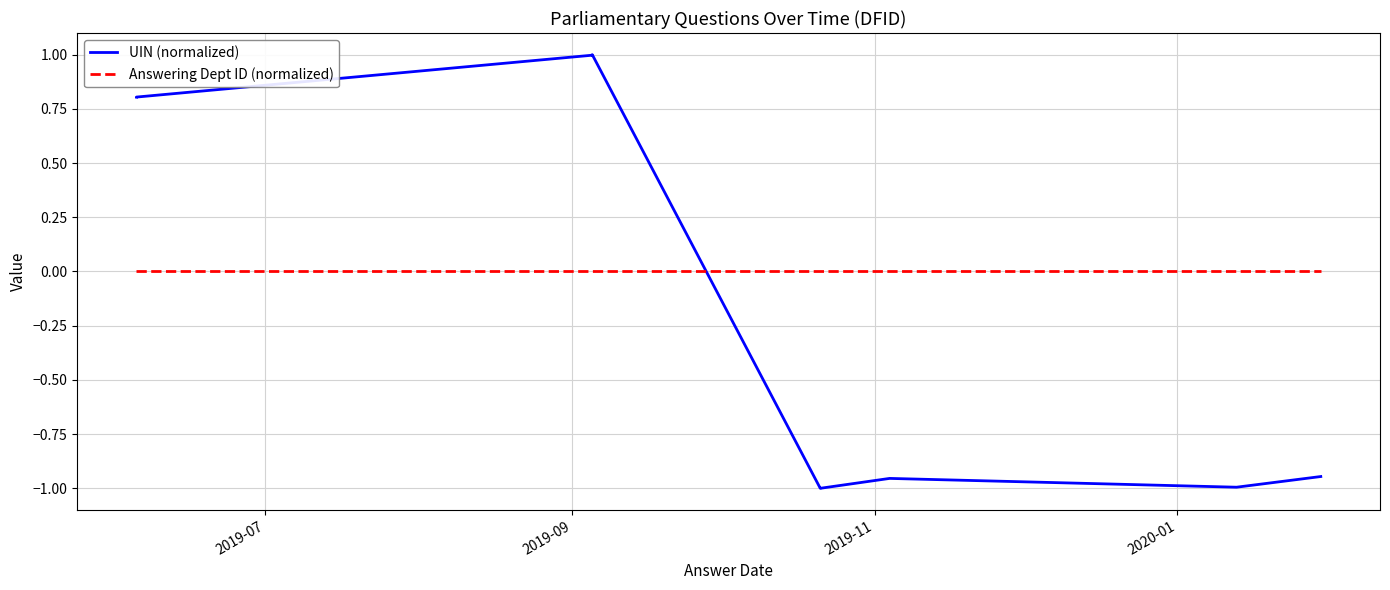

How many values in UIN (normalized) are below zero?

5